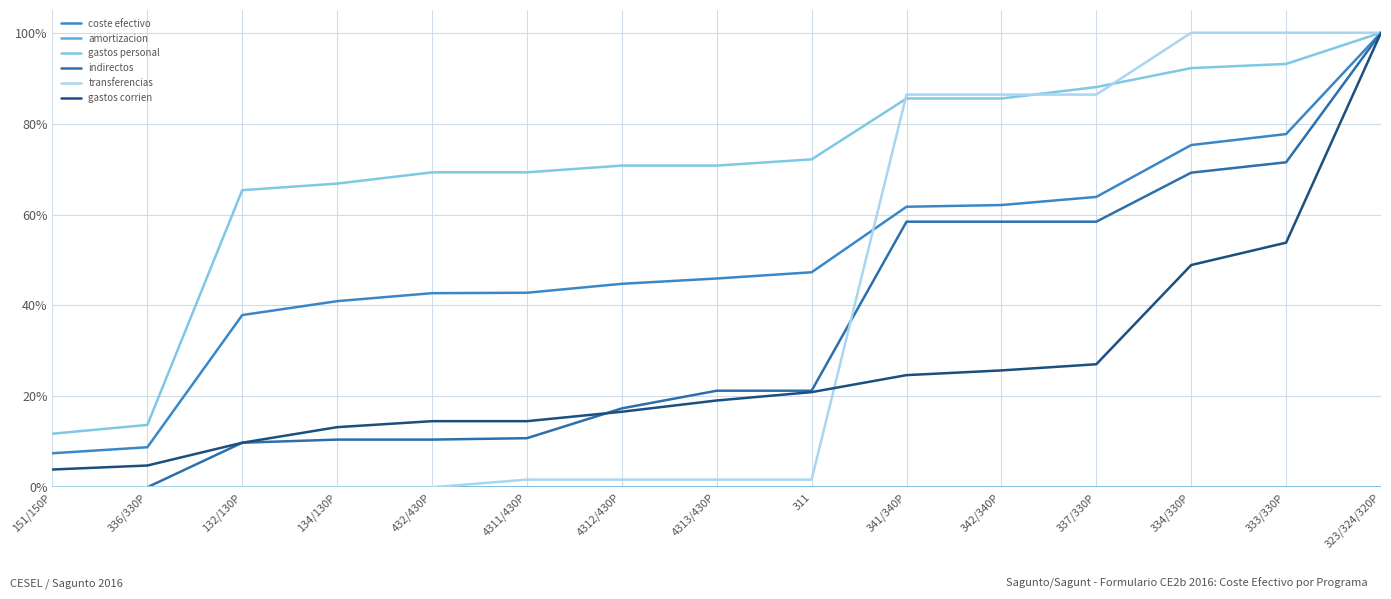

At how many categories does at least one series exceed 52?

13